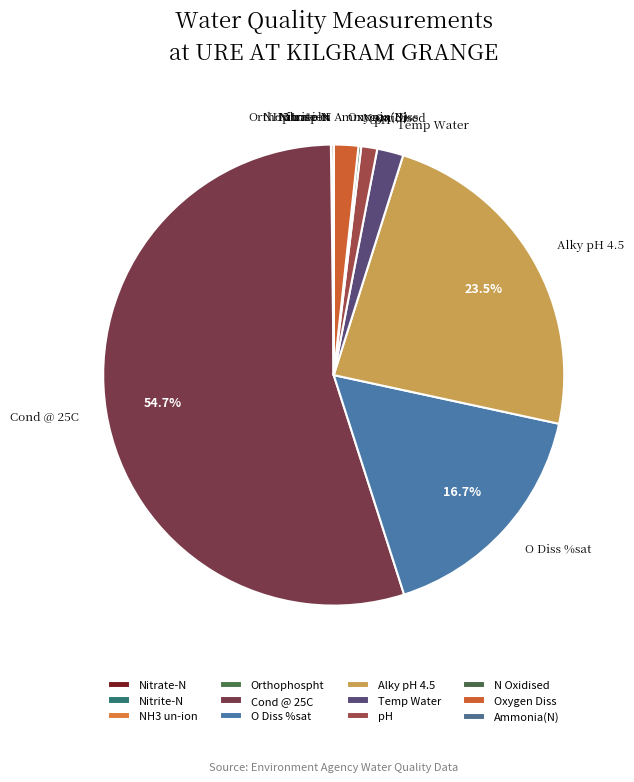

Does Cond @ 25C account for over 50% of the chart?

Yes